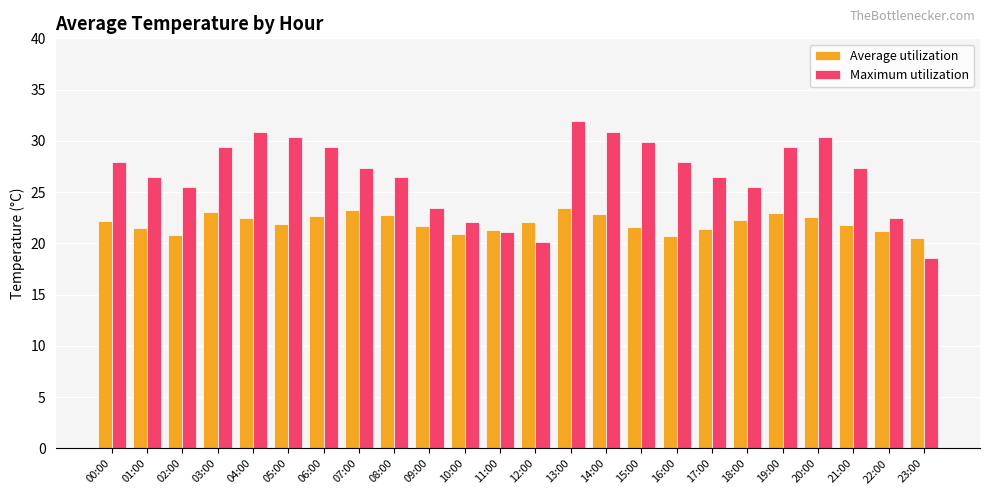

The Average utilization series shows 22.2 at 00:00. True or false?

True